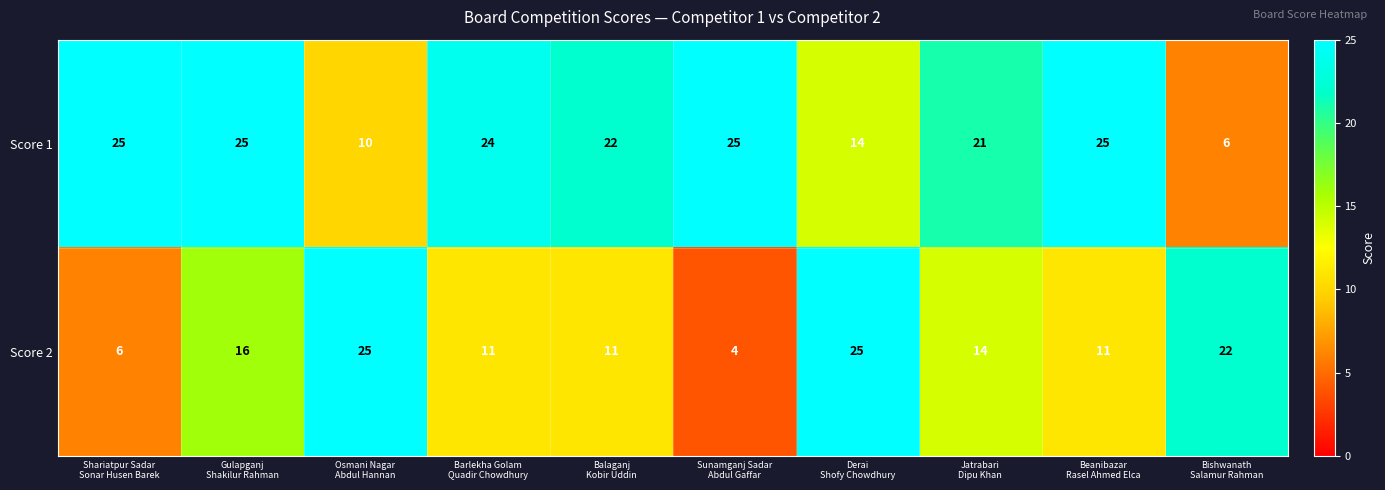

What is the difference between the maximum and minimum values in the Score 1 series?

19